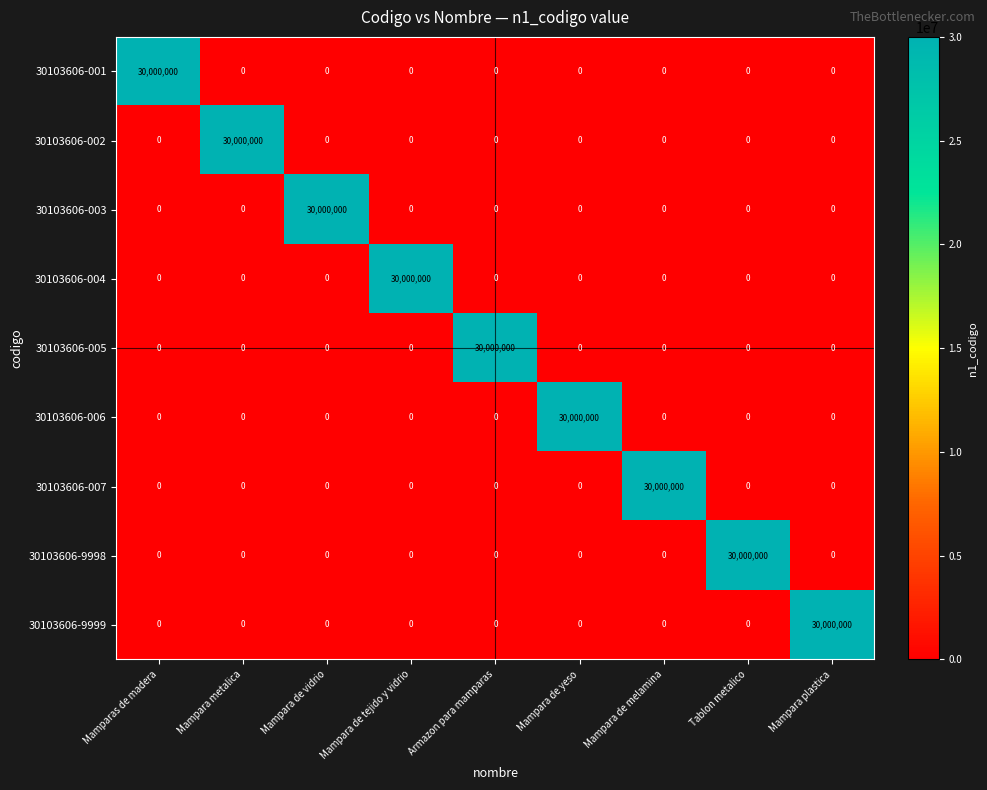

The value of 30103606-001 at Mampara de vidrio is 0. True or false?

True